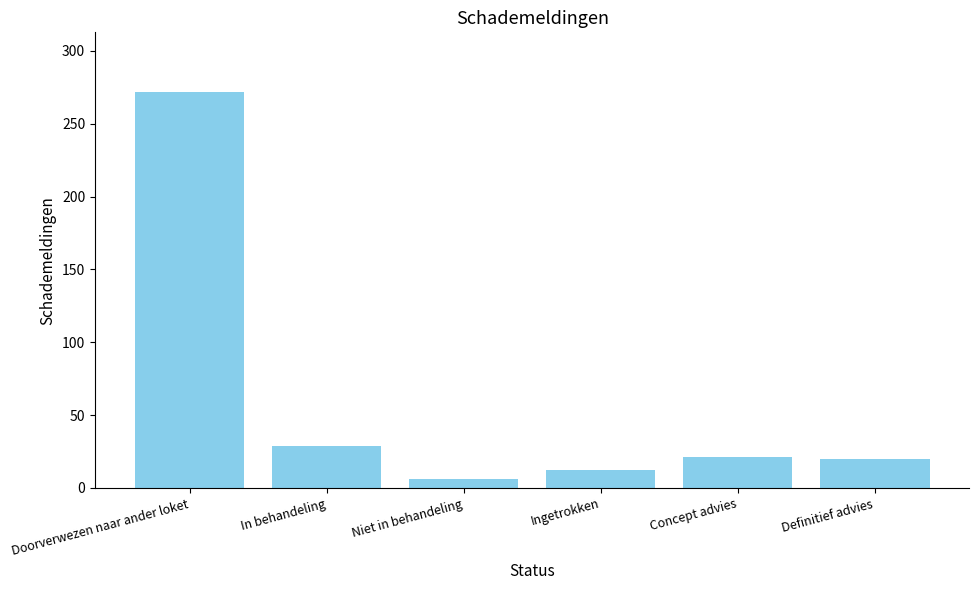

What is the approximate value at Definitief advies, to the nearest 5?

20